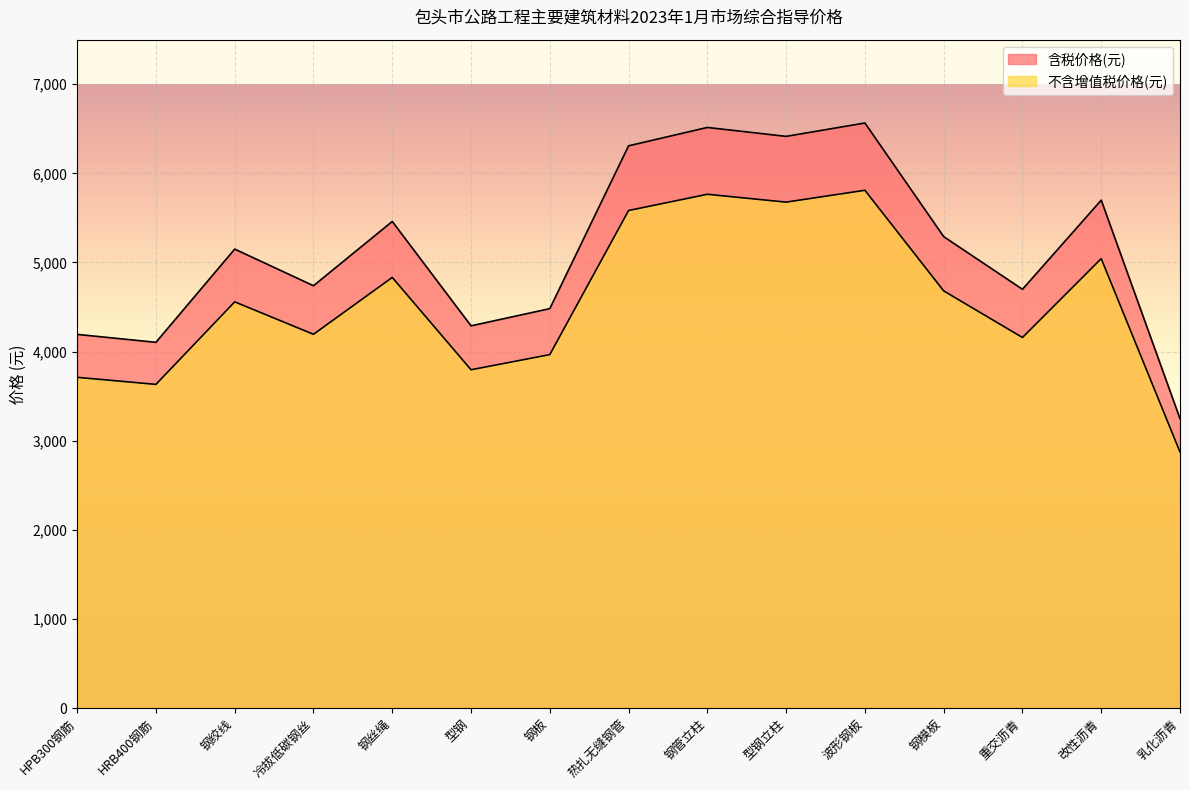

Does the chart display data point markers on the line(s)?

No